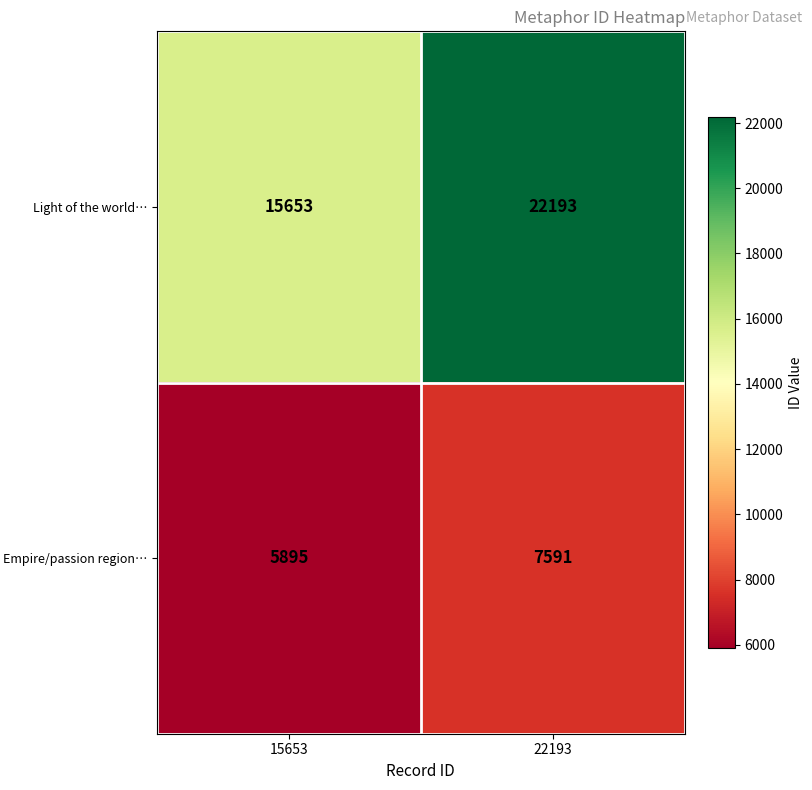

Which series has the largest total across all categories?

Light of the world…